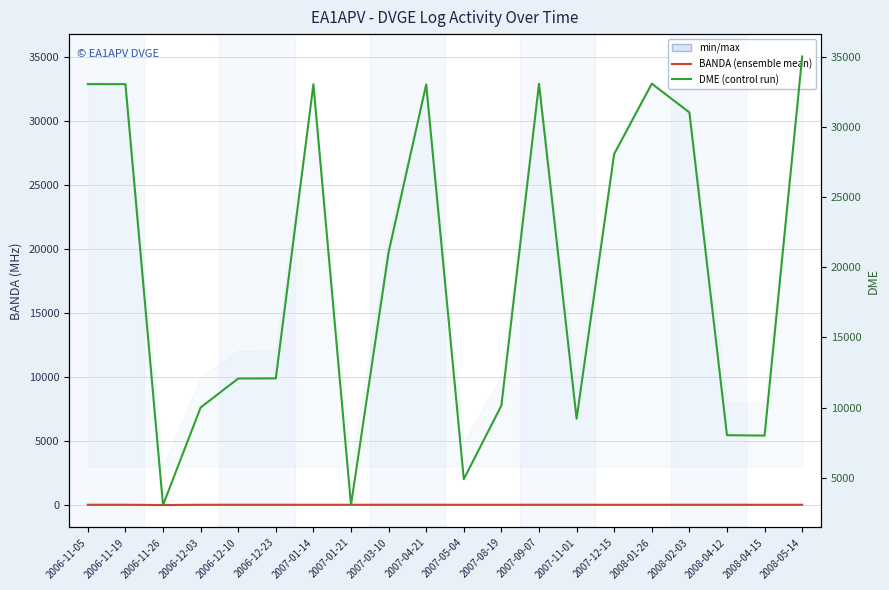

What is the total value across all series at 2007-09-07?

33106